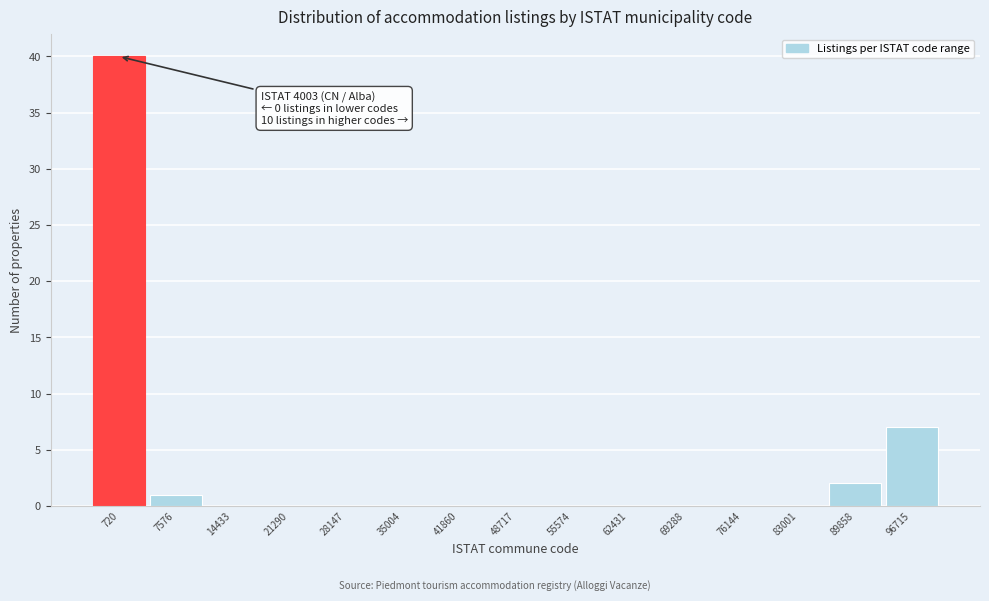

Reading left to right, transcribe all the data shown in this chart.

720=40	7576=1	14433=0	21290=0	28147=0	35004=0	41860=0	48717=0	55574=0	62431=0	69288=0	76144=0	83001=0	89858=2	96715=7